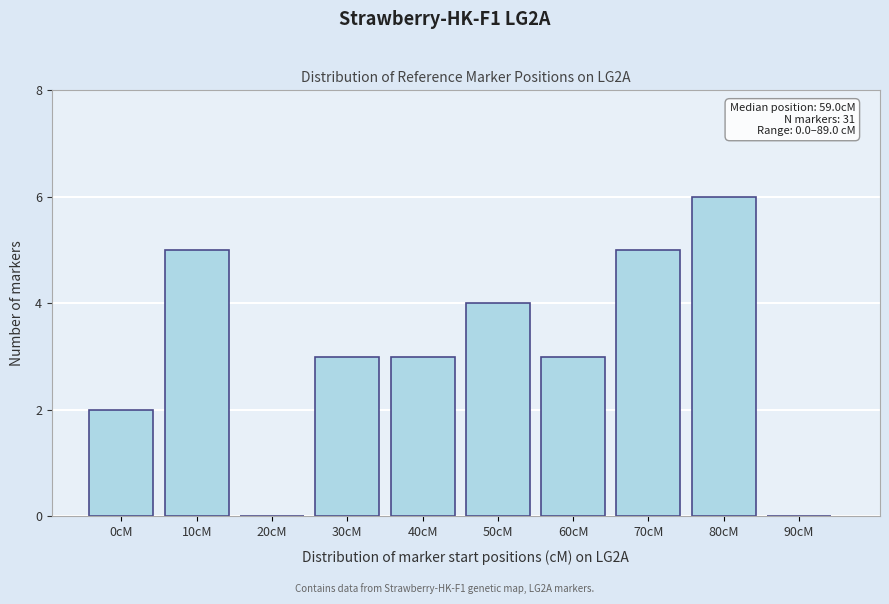

Reading left to right, transcribe all the data shown in this chart.

0cM=2	10cM=5	20cM=0	30cM=3	40cM=3	50cM=4	60cM=3	70cM=5	80cM=6	90cM=0